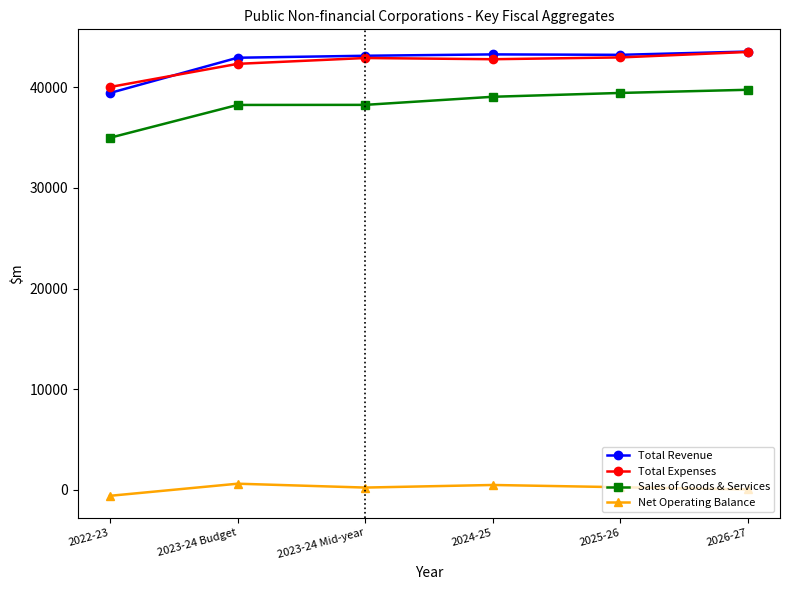

What is the minimum value shown in the chart?

-596